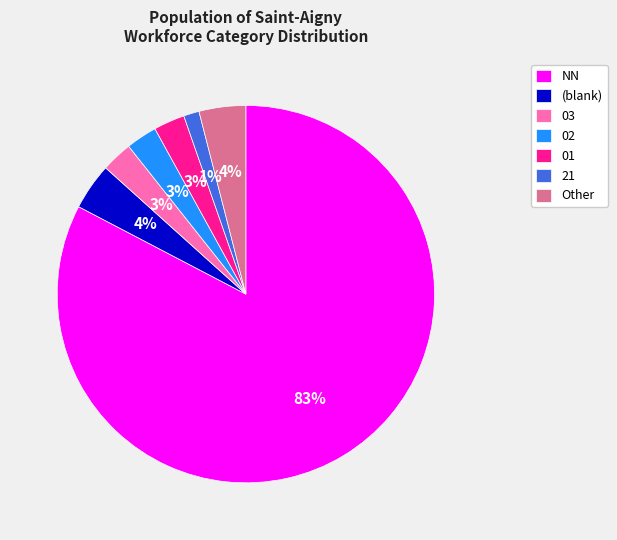

To the nearest percent, what is the average slice percentage?

14%